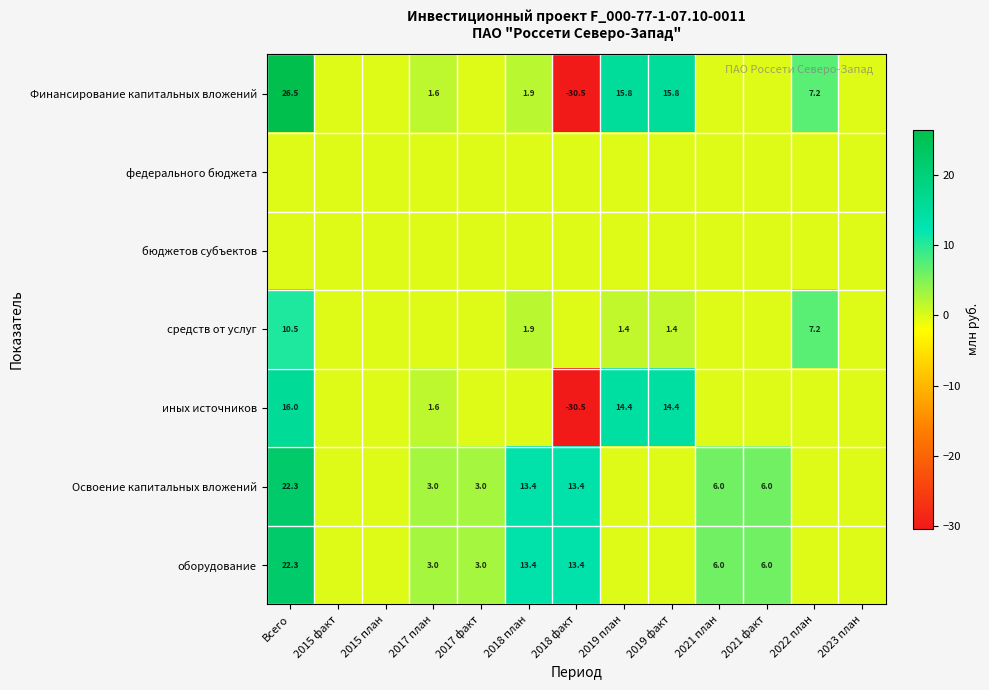

True or false: Освоение капитальных вложений has a value of 10.2 at 2021 план.

False